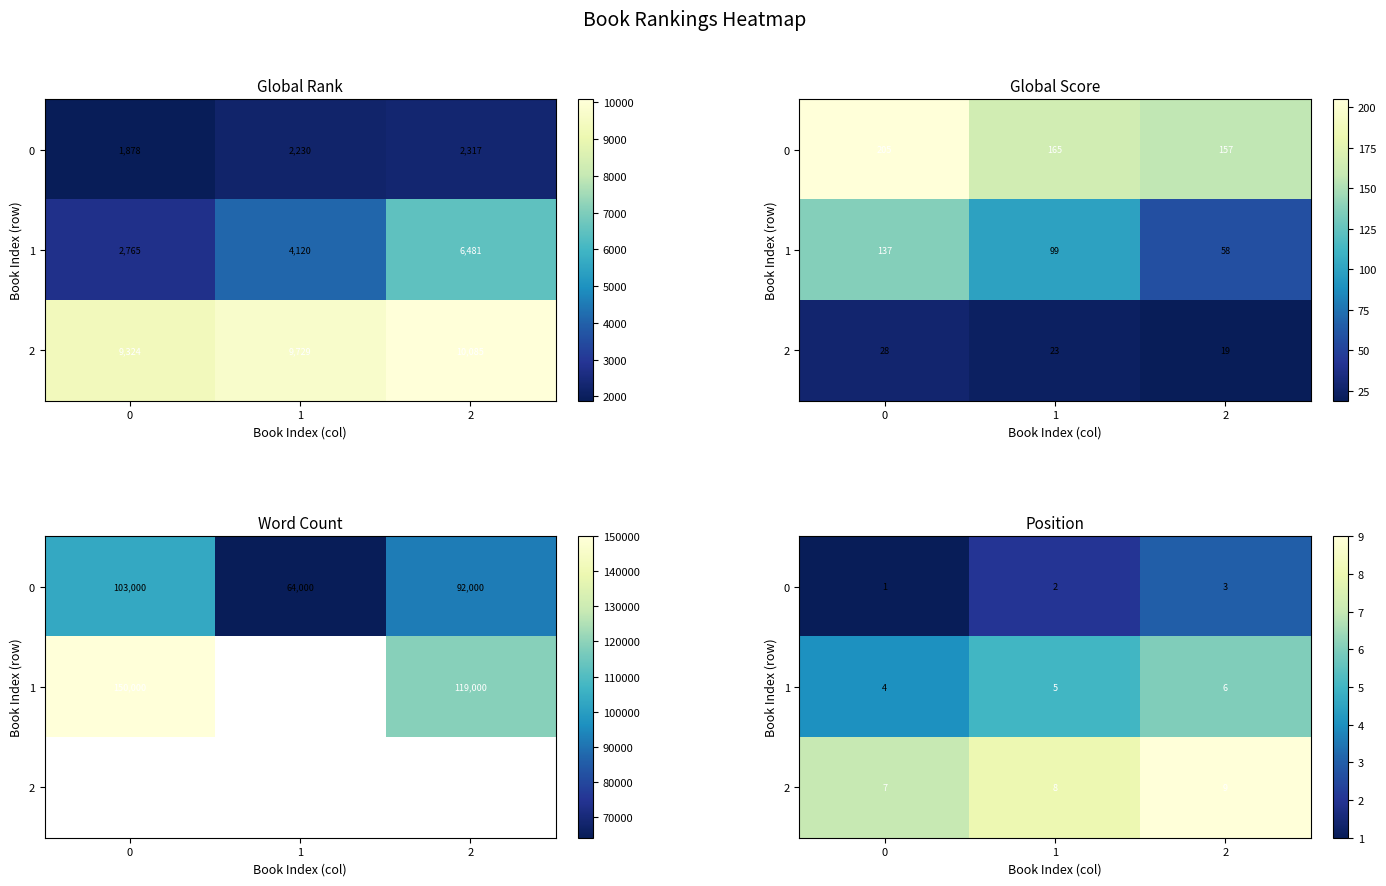

The value of 0 at 2 is 1. True or false?

False